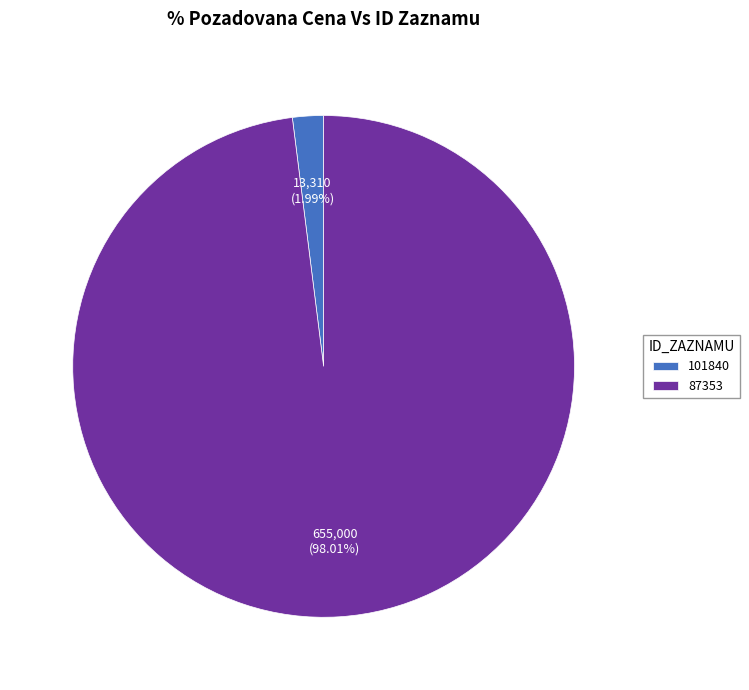

Is there a majority slice in this chart?

Yes